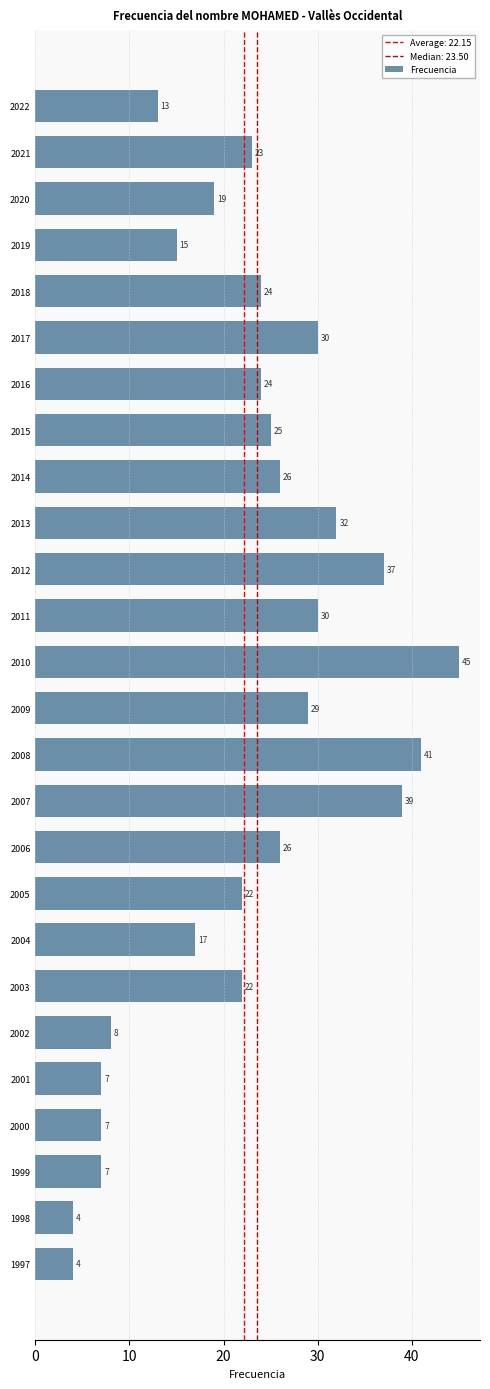

Between 2022 and 2021, which is larger?

2021